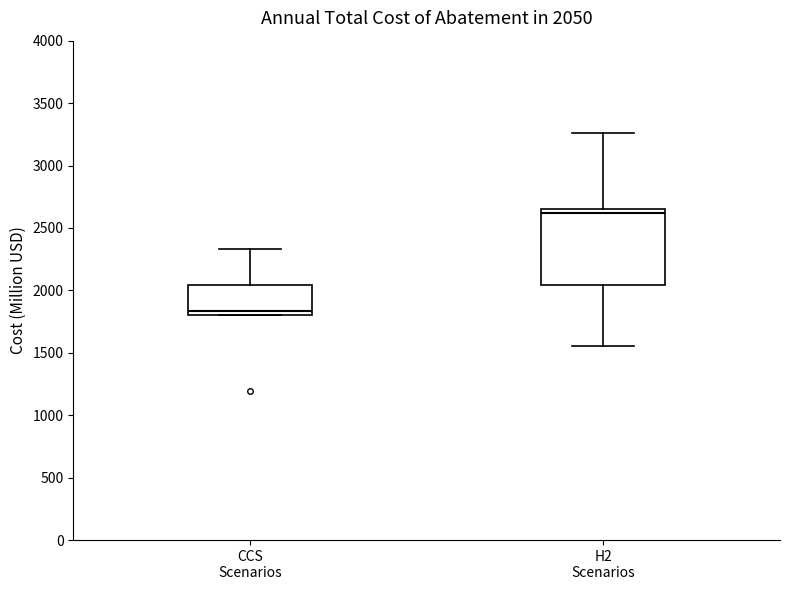

Which box's median line is the highest?

H2 Scenarios